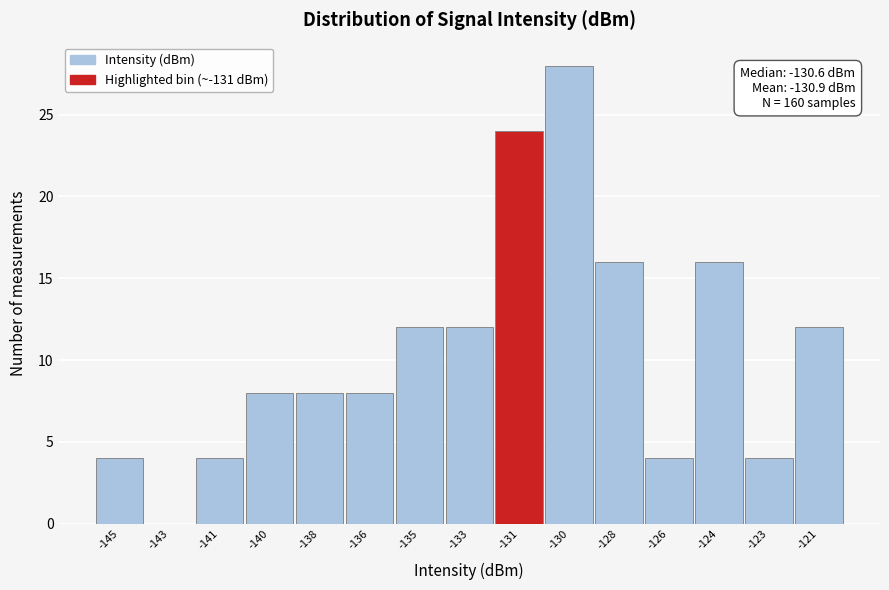

Reading right to left, transcribe all the data shown in this chart.

-121=12	-123=4	-124=16	-126=4	-128=16	-130=28	-131=24	-133=12	-135=12	-136=8	-138=8	-140=8	-141=4	-143=0	-145=4